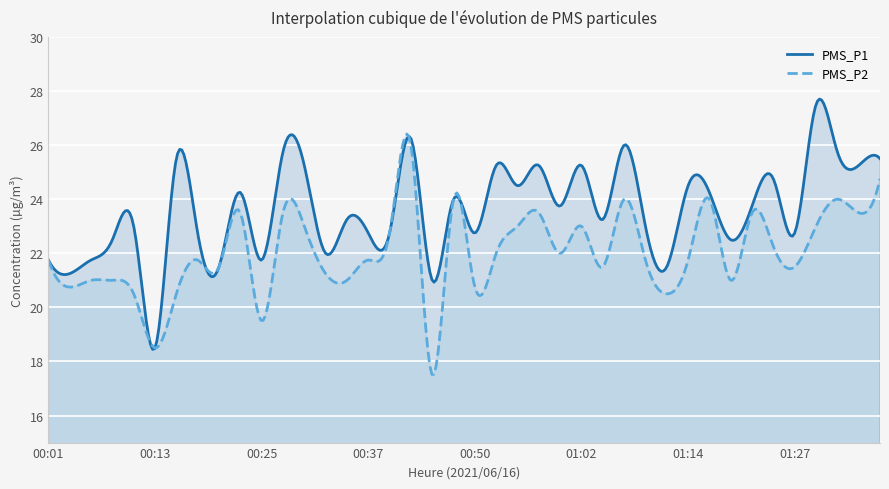

What is the minimum value for PMS_P1?

18.4